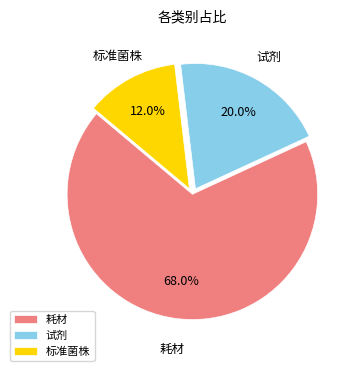

To the nearest percent, what percentage of the pie is 耗材?

68%